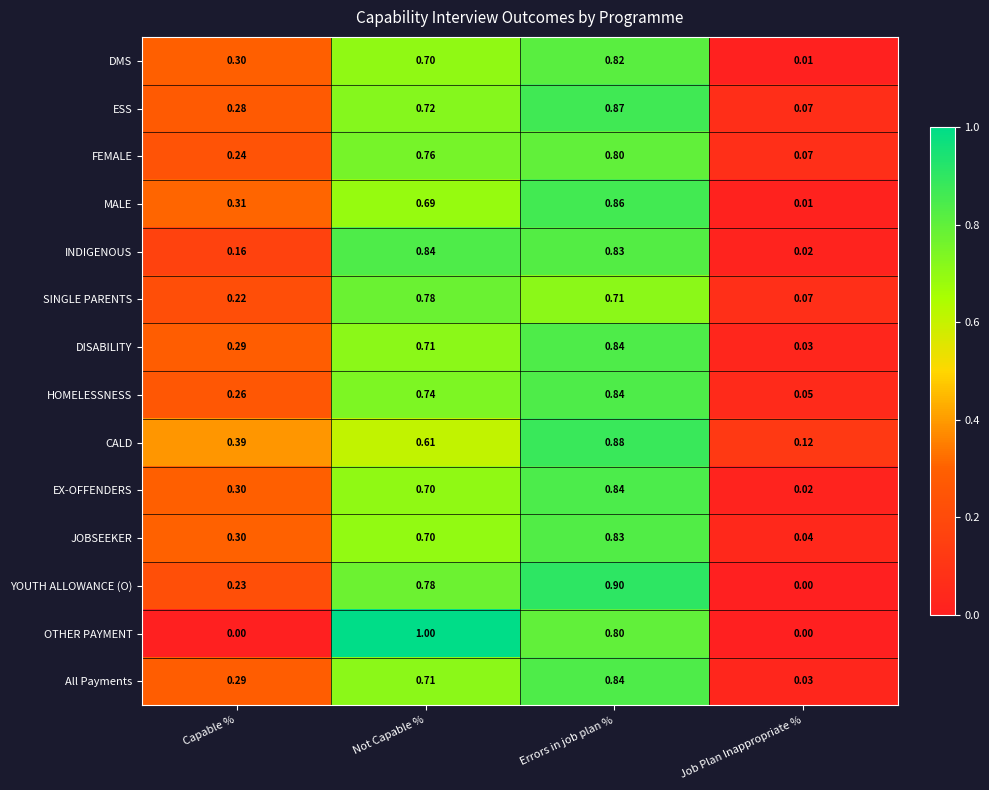

How many distinct data groups are displayed?

14